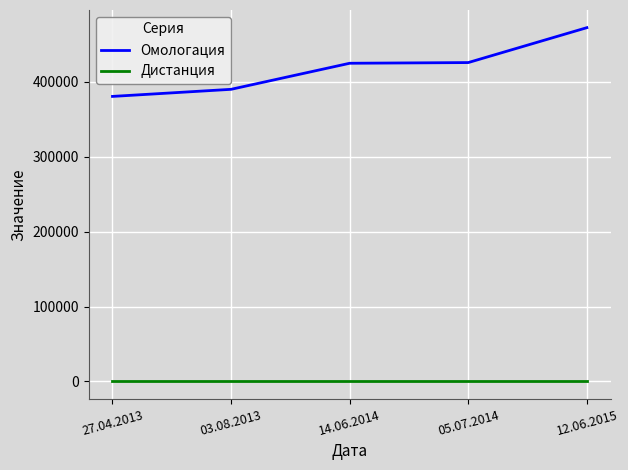

What is the average value of the Дистанция series?

200